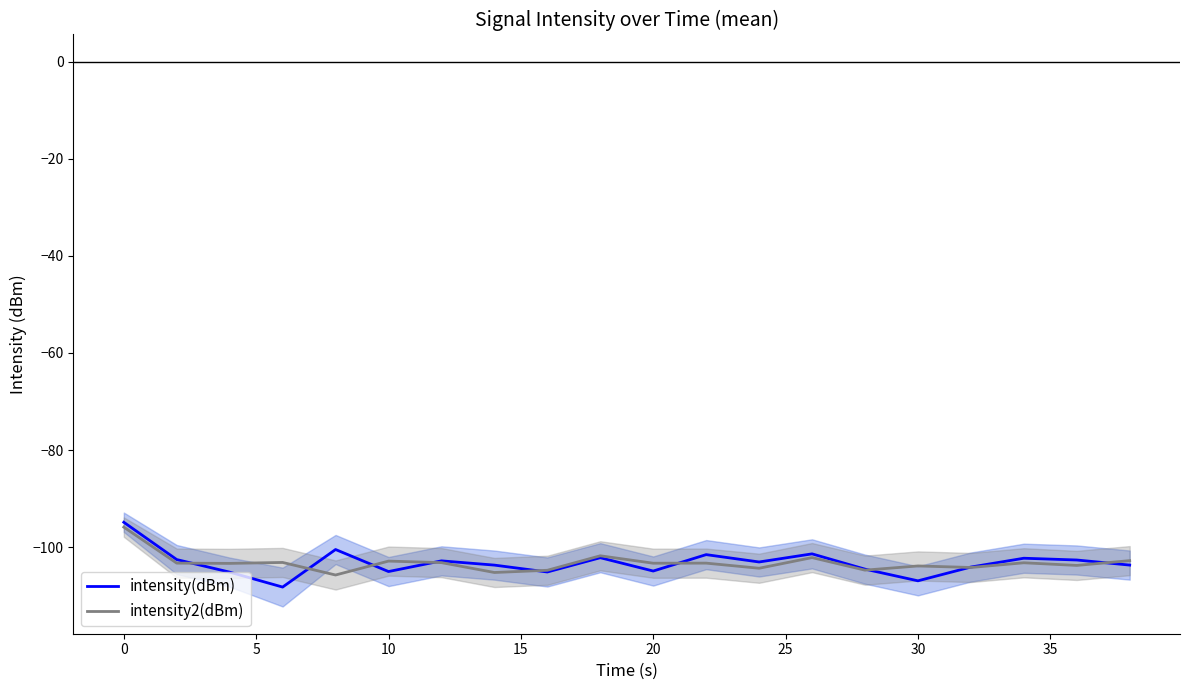

After their last crossing, which series has the higher values: intensity(dBm) or intensity2(dBm)?

intensity2(dBm)